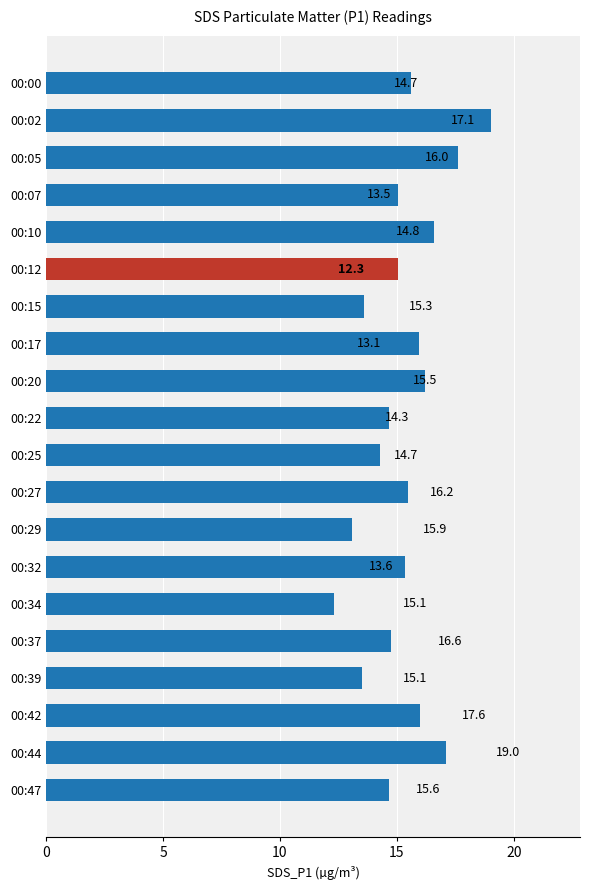

What is the difference between the second highest and minimum values?

5.3